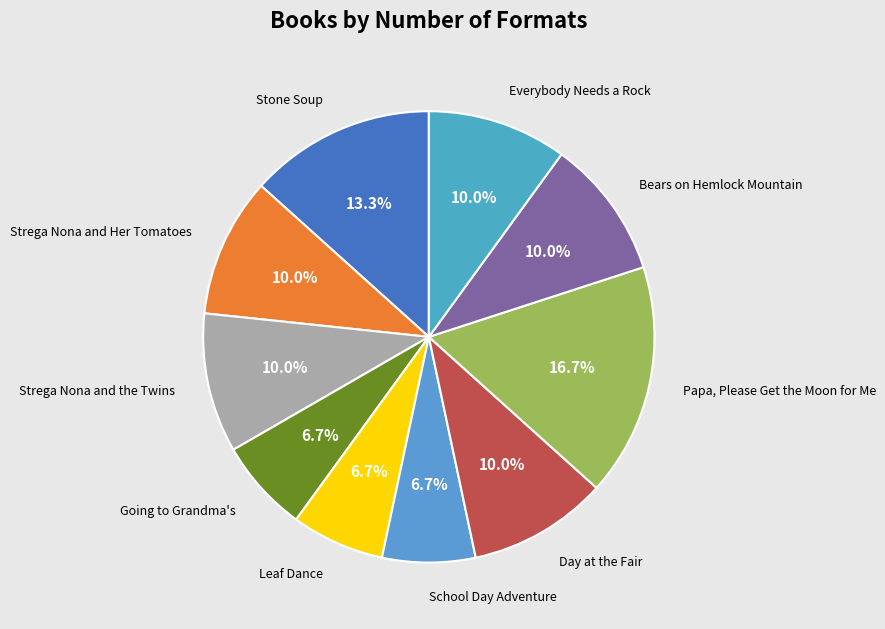

Does any single category account for the majority?

No